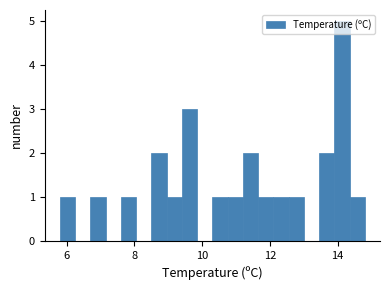

Around what value on the x-axis is the tallest bar? Give the approximate position of its centre, as read against the axis.

14.2